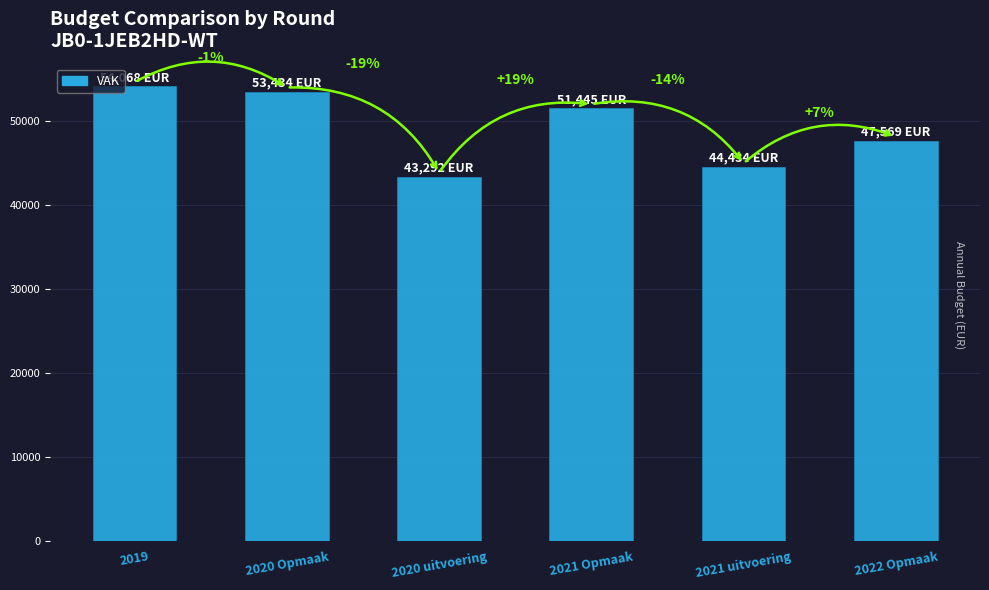

How many bars are there in total?

6